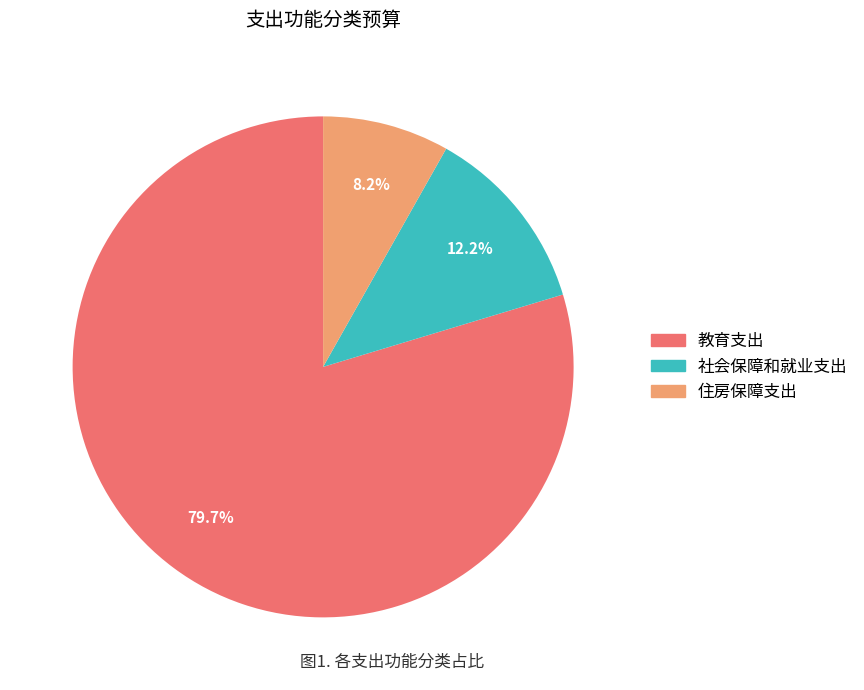

Is the sum of 社会保障和就业支出 and 住房保障支出 greater than half?

No